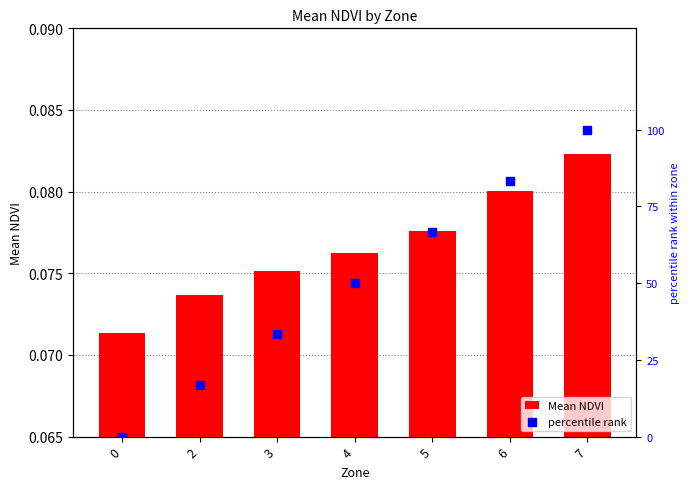

What are all the series names shown in the legend?

Mean NDVI, percentile rank